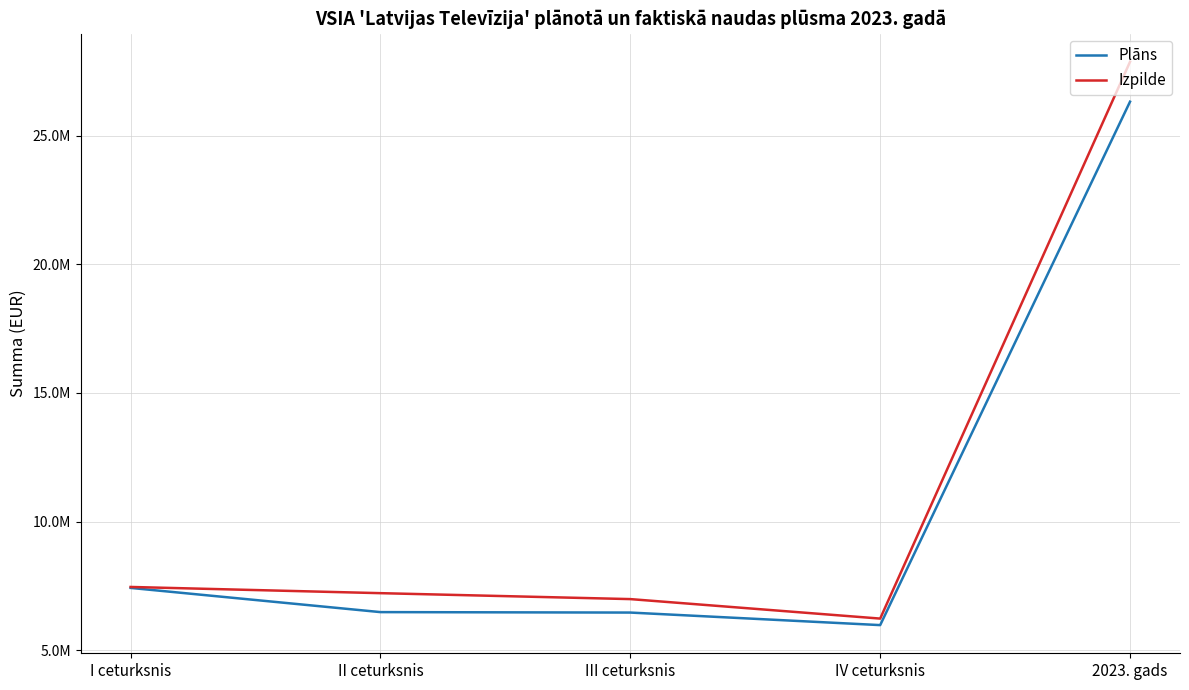

Which has a higher value, IV ceturksnis or I ceturksnis?

I ceturksnis